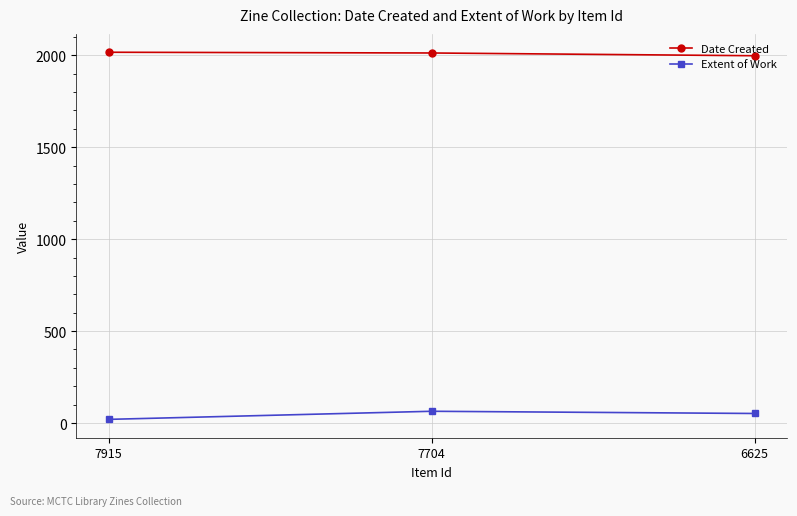

How many values in the Extent of Work series are below 52?

1